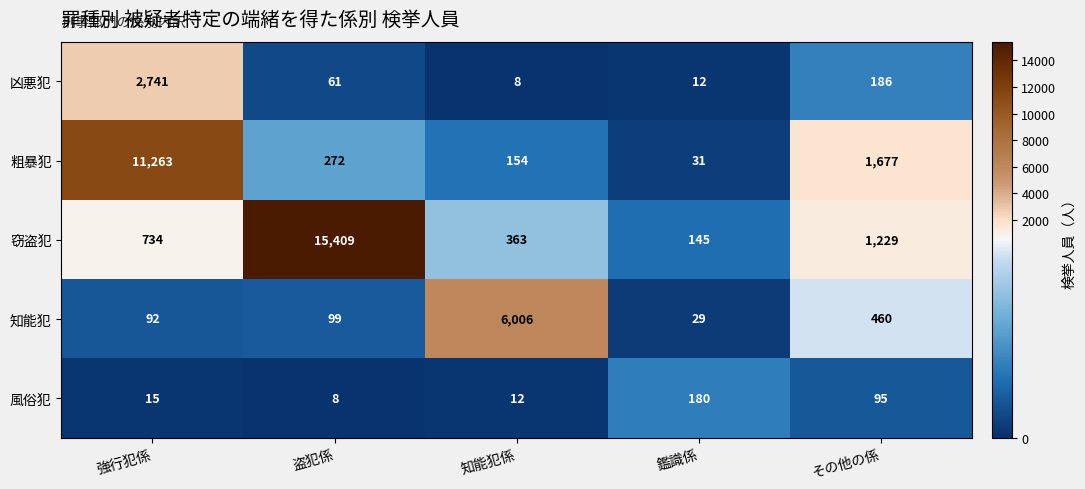

Reading right to left, transcribe all the data shown in this chart.

凶悪犯: 186	12	8	61	2741
粗暴犯: 1677	31	154	272	11263
窃盗犯: 1229	145	363	15409	734
知能犯: 460	29	6006	99	92
風俗犯: 95	180	12	8	15